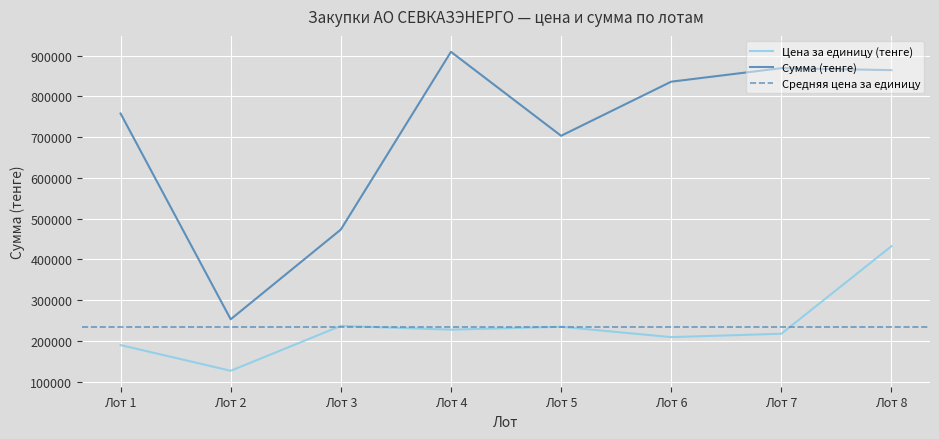

What is the value of the Сумма (тенге) point at the 8th from the left?

864624.0